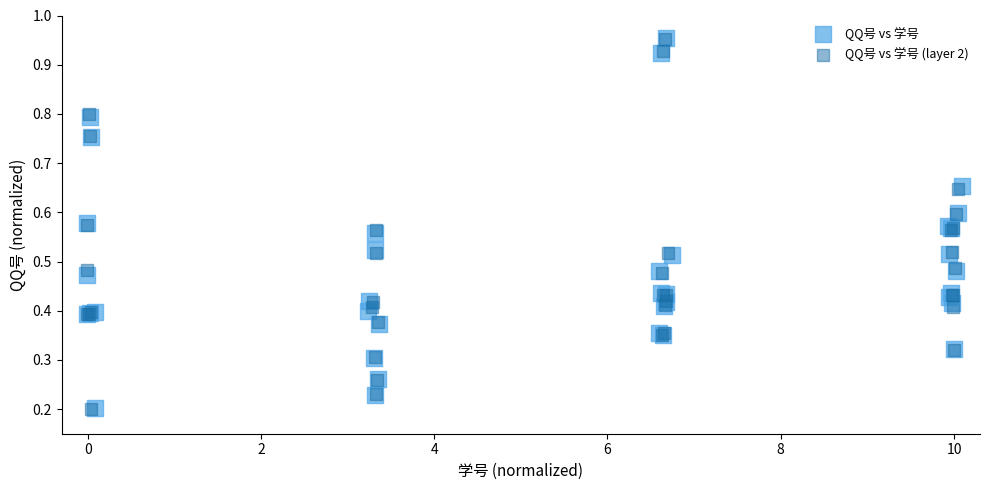

Which series has the largest Y range (max minus min)?

QQ号 vs 学号